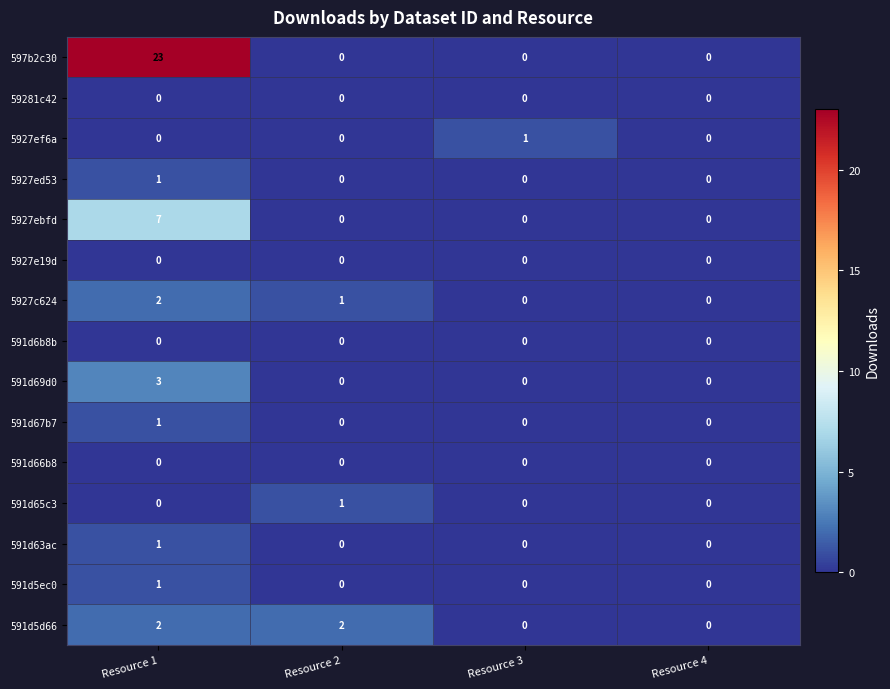

Which category has the highest value across all series?

Resource 1